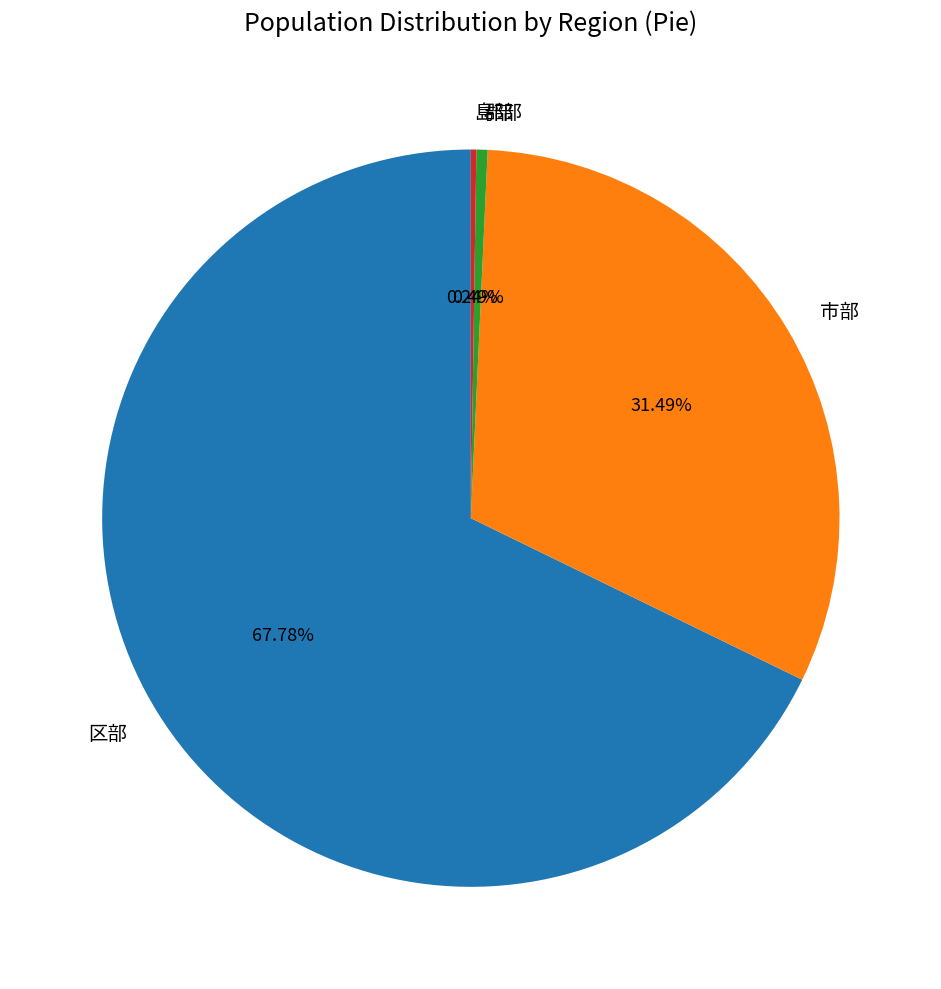

What portion of the pie excludes 郡部?

99.5%